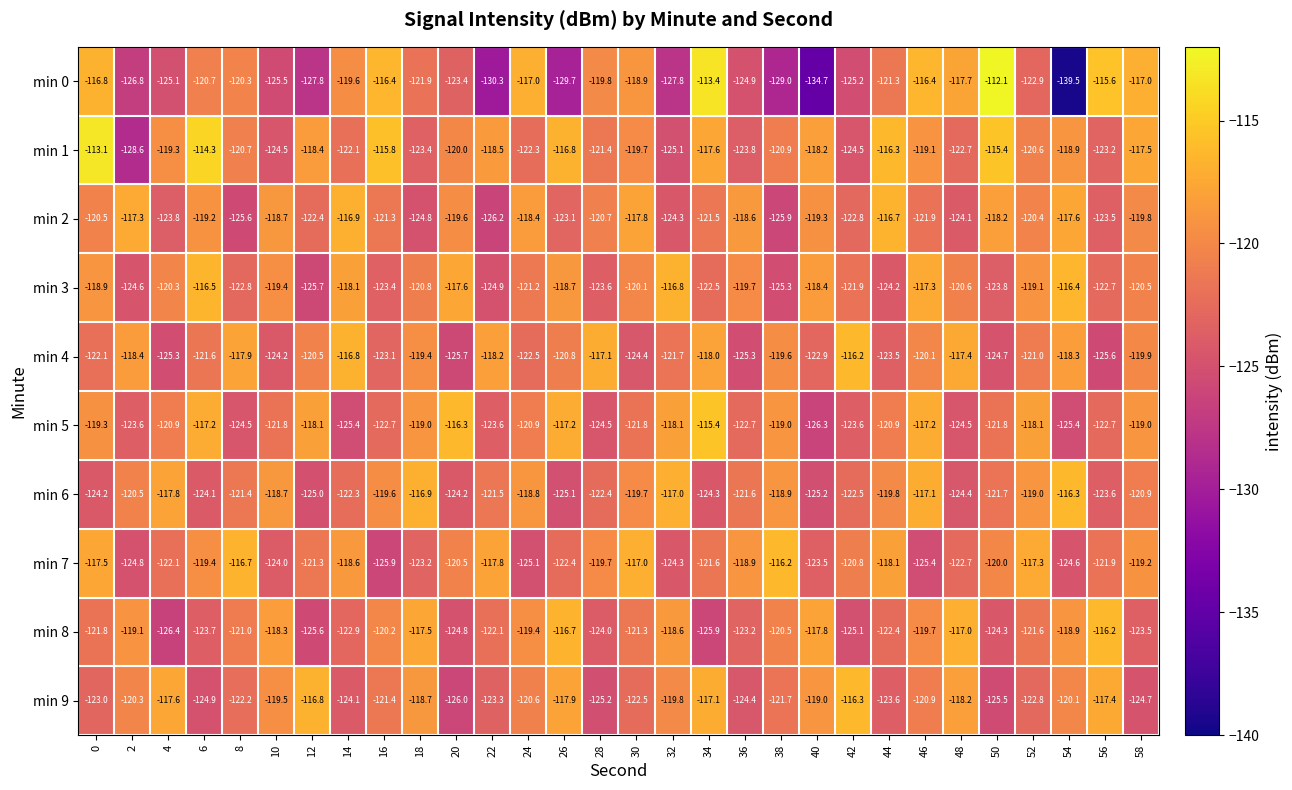

What is the approximate value of min 7 at 22?

-117.8